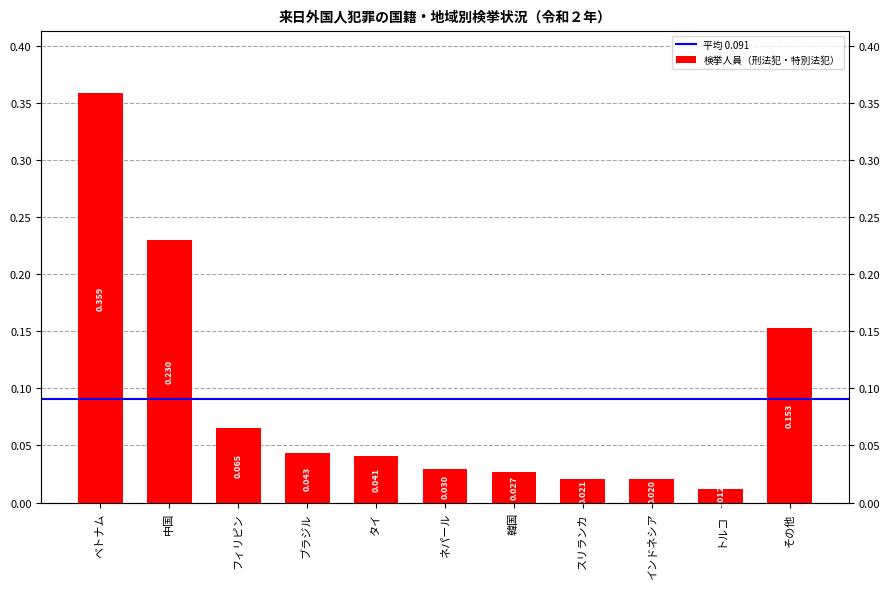

The chart shows a value of 0.1 at フィリピン. True or false?

False